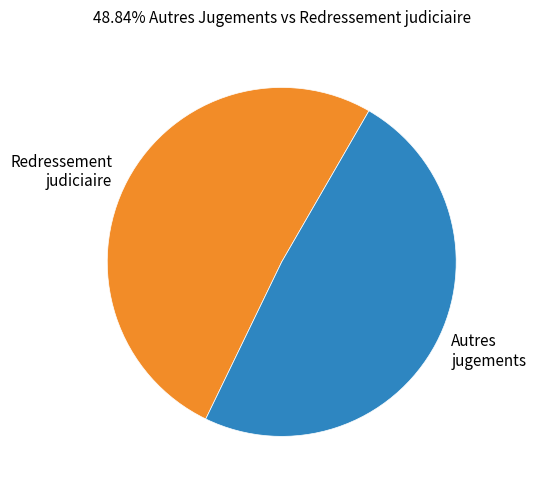

Combined, do Autres jugements and Redressement judiciaire account for over 50%?

Yes